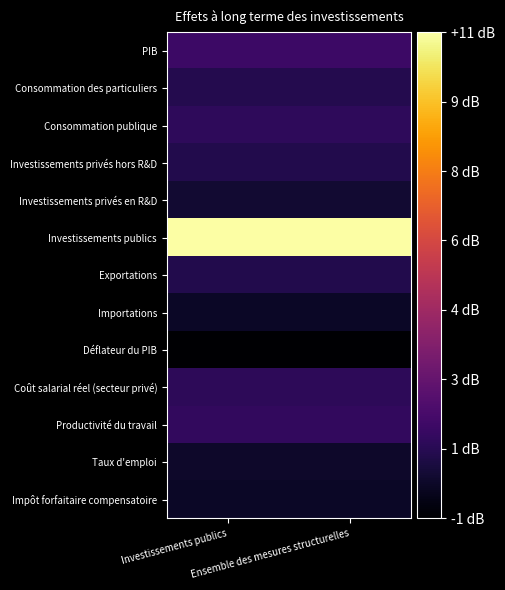

Reading right to left, list all the values displayed in this chart.

PIB: Ensemble des mesures structurelles=1.5	Investissements publics=1.5
Consommation des particuliers: Ensemble des mesures structurelles=0.8	Investissements publics=0.8
Consommation publique: Ensemble des mesures structurelles=1.1	Investissements publics=1.1
Investissements privés hors R&D: Ensemble des mesures structurelles=0.8	Investissements publics=0.8
Investissements privés en R&D: Ensemble des mesures structurelles=0.3	Investissements publics=0.3
Investissements publics: Ensemble des mesures structurelles=11.1	Investissements publics=11.1
Exportations: Ensemble des mesures structurelles=0.8	Investissements publics=0.8
Importations: Ensemble des mesures structurelles=0.1	Investissements publics=0.1
Déflateur du PIB: Ensemble des mesures structurelles=-0.7	Investissements publics=-0.7
Coût salarial réel (secteur privé): Ensemble des mesures structurelles=1.1	Investissements publics=1.1
Productivité du travail: Ensemble des mesures structurelles=1.2	Investissements publics=1.2
Taux d'emploi: Ensemble des mesures structurelles=0.2	Investissements publics=0.2
Impôt forfaitaire compensatoire: Ensemble des mesures structurelles=0.1	Investissements publics=0.1